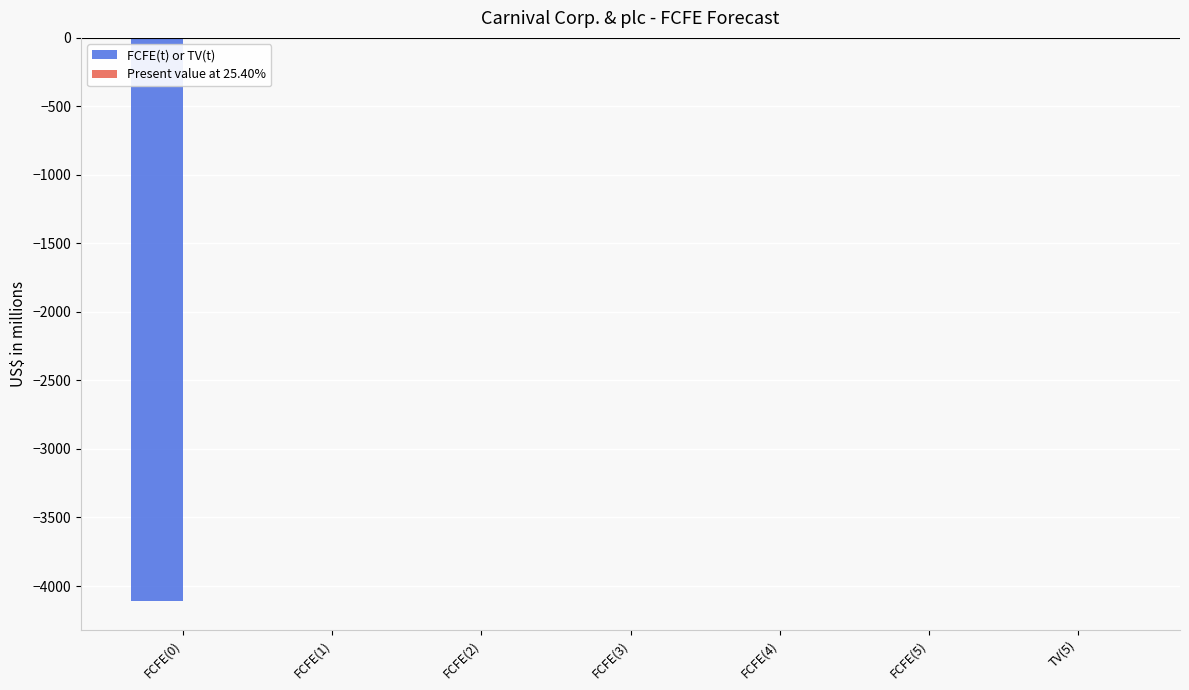

What is the sum of all values?

-4112